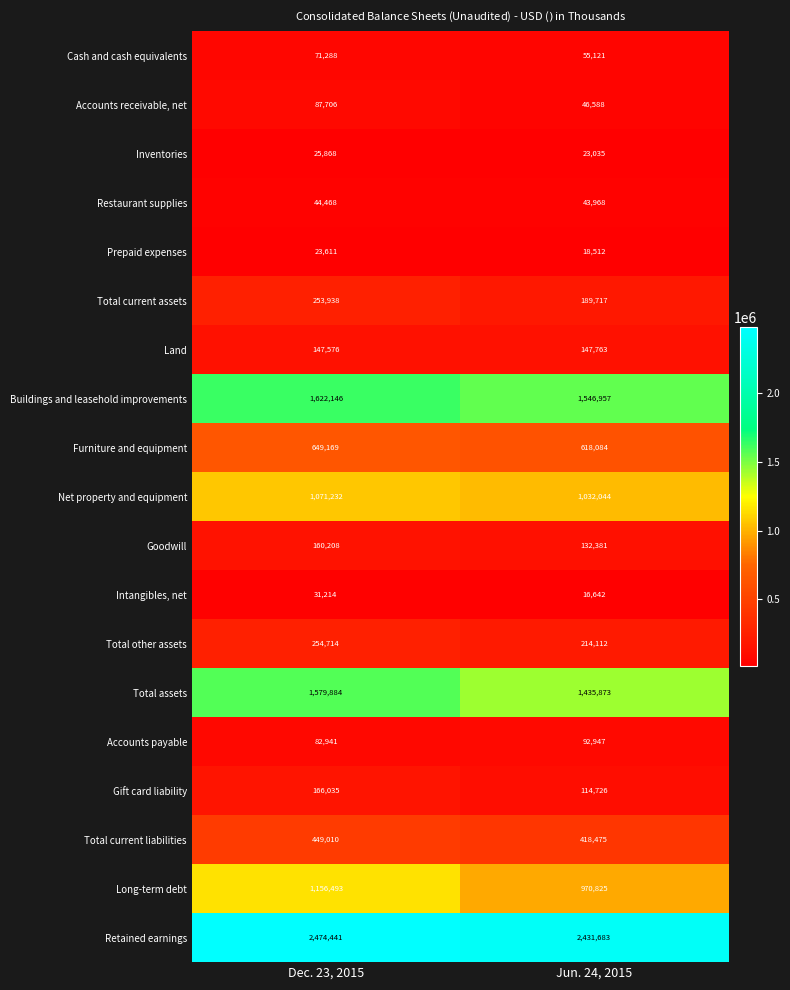

The value of Prepaid expenses at Jun. 24, 2015 is 18512. True or false?

True